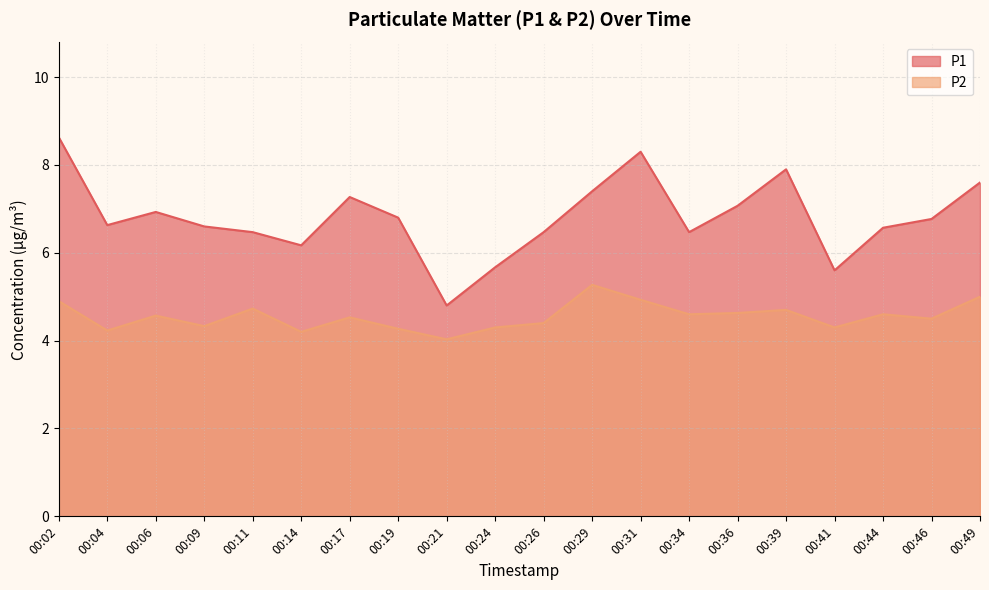

How many distinct data groups are displayed?

2